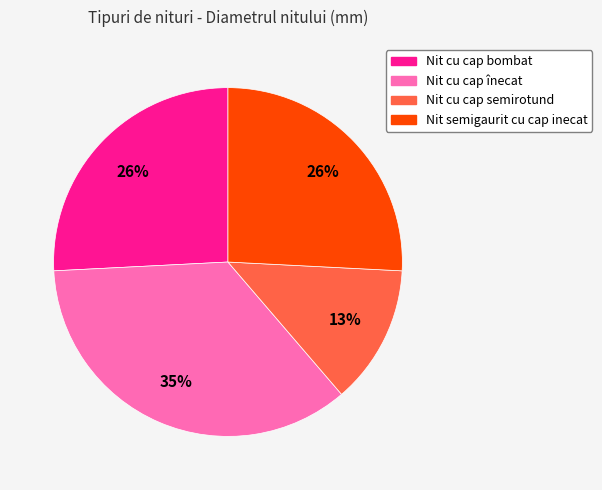

How many segments does this pie chart have?

4